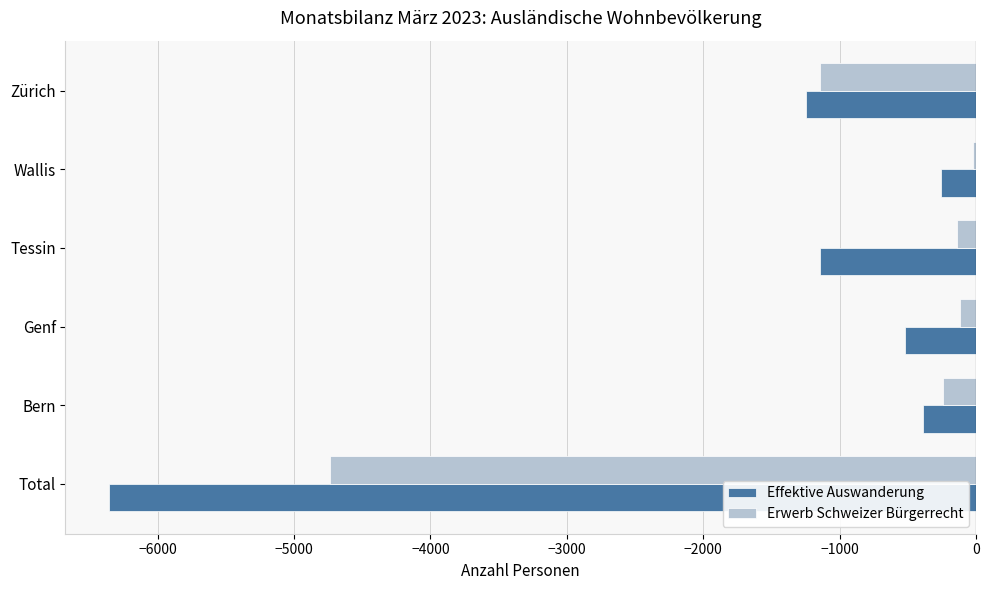

What is the difference between the second highest and minimum values in the Effektive Auswanderung series?

5972